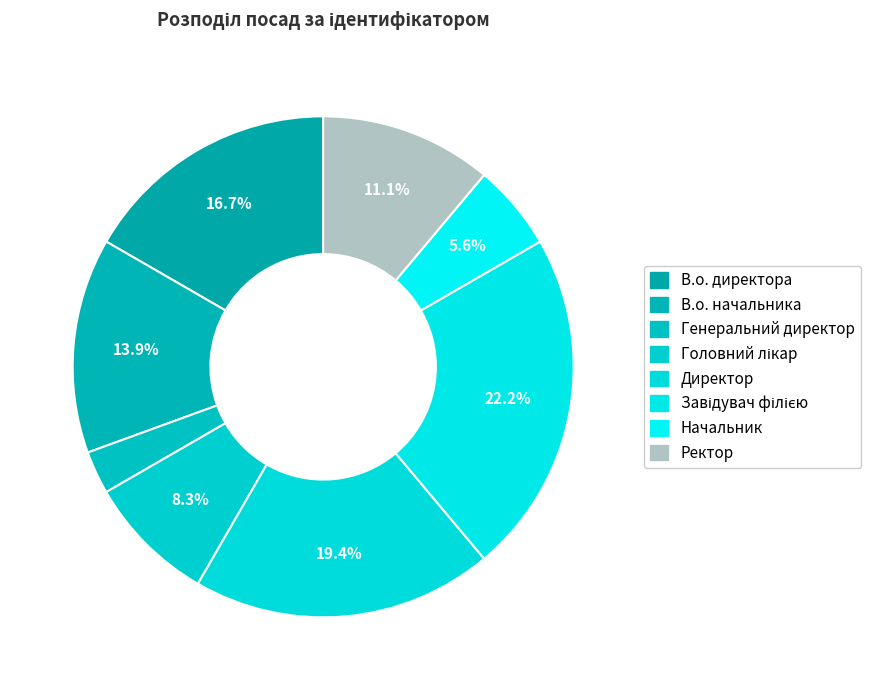

Is there a majority slice in this chart?

No